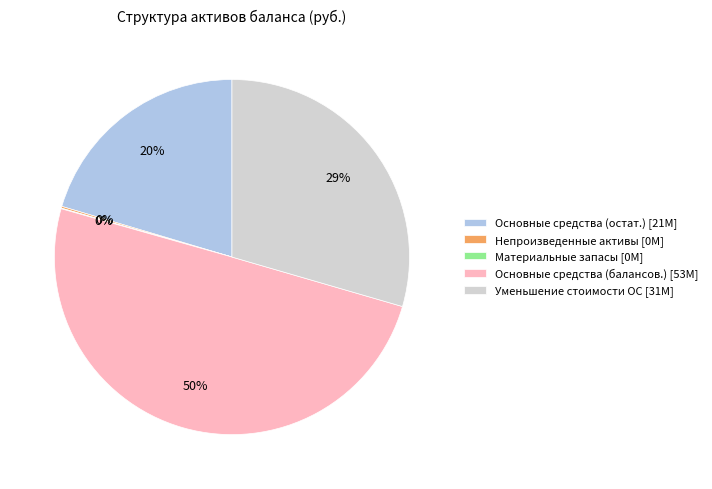

To the nearest percent, what is the average slice percentage?

20%